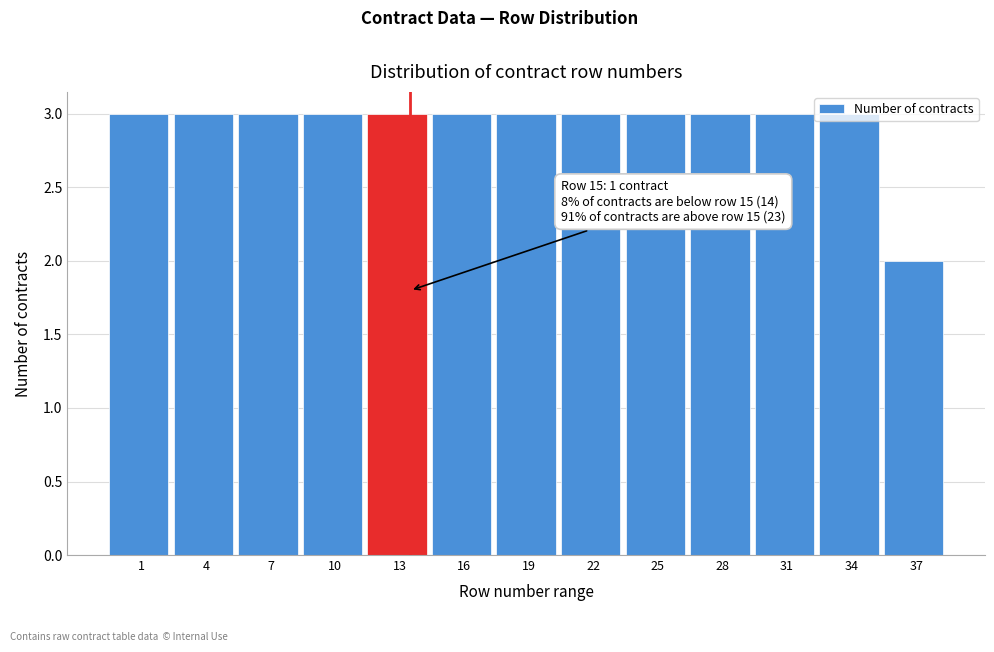

What is the value of the 7th bar from the left?

3